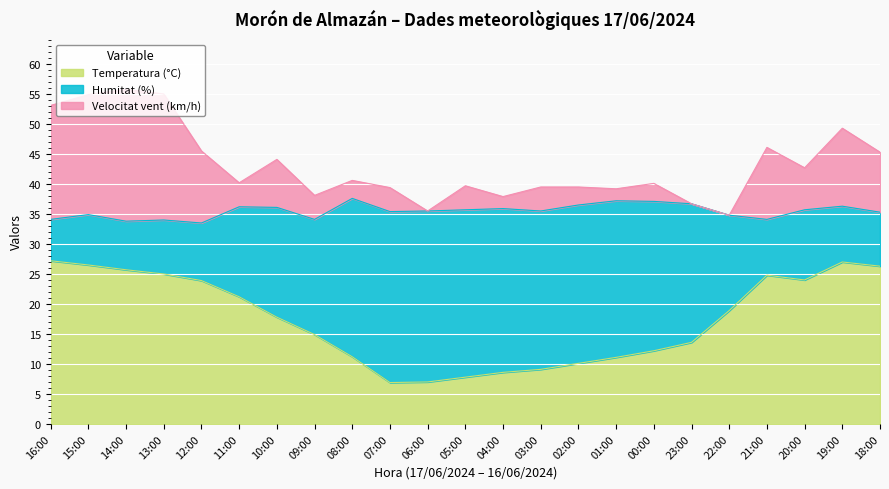

What is the label of the 8th point from the left?

09:00